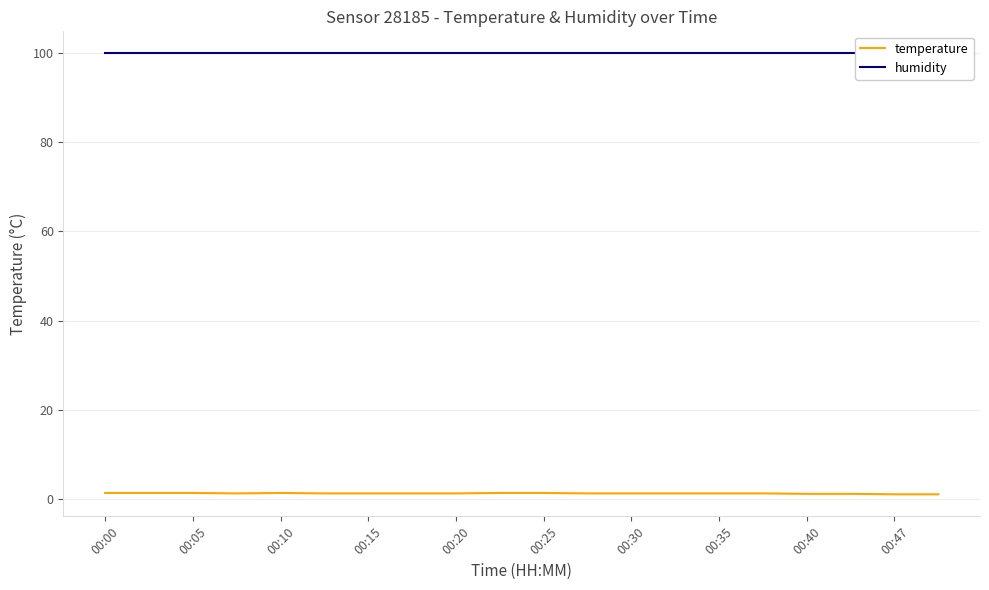

Which series has the widest spread of values?

temperature